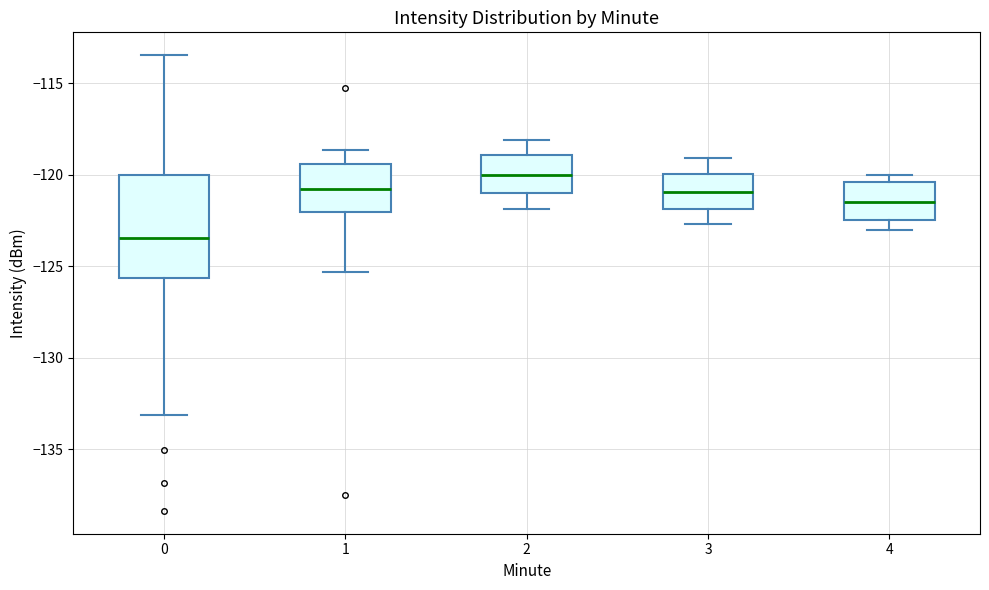

Reading left to right, transcribe this box plot: for each box, give where its median line is, the range the box spans, and where its two whiskers end, as read against the y-axis. The values are not printed on the chart, so give them approximately, as read against the axis.

0: median -123.5, box -125.5 to -120.0, whiskers -133.0 to -113.5
1: median -121.0, box -122.0 to -119.5, whiskers -125.5 to -118.5
2: median -120.0, box -121.0 to -119.0, whiskers -122.0 to -118.0
3: median -121.0, box -122.0 to -120.0, whiskers -122.5 to -119.0
4: median -121.5, box -122.5 to -120.5, whiskers -123.0 to -120.0